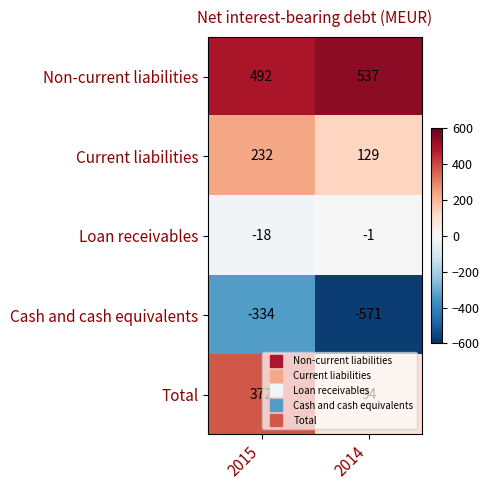

How many distinct data groups are displayed?

5